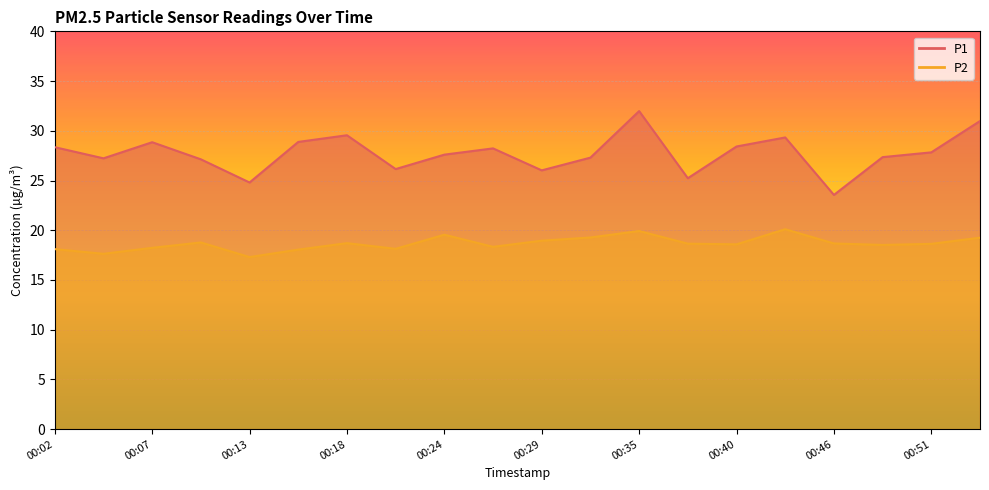

Between 00:24 and 00:26, which series saw the biggest shift?

P2